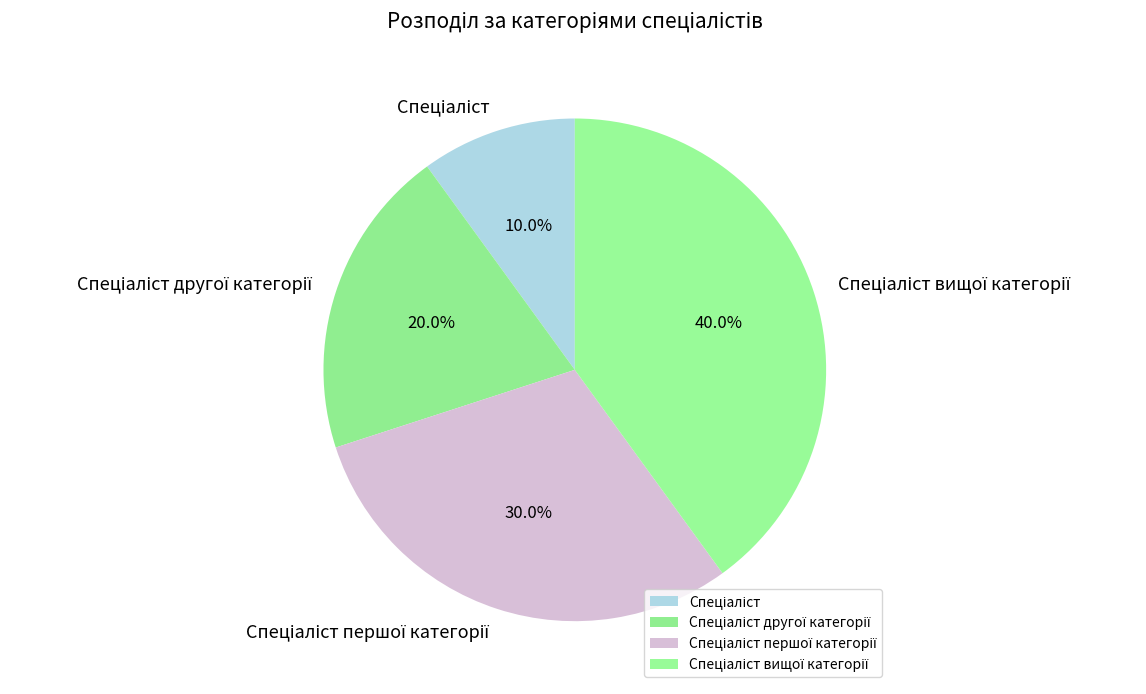

Does any single category account for the majority?

No